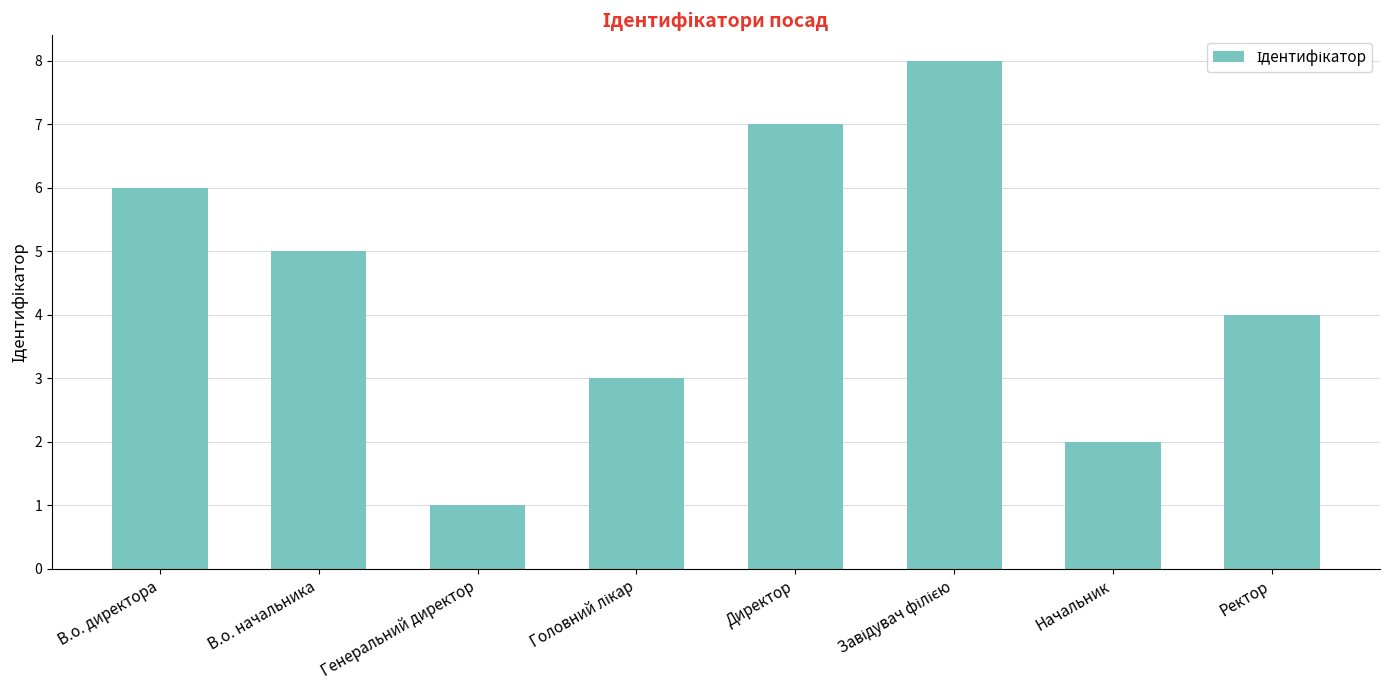

What is the label of the 2nd bar from the right?

Начальник